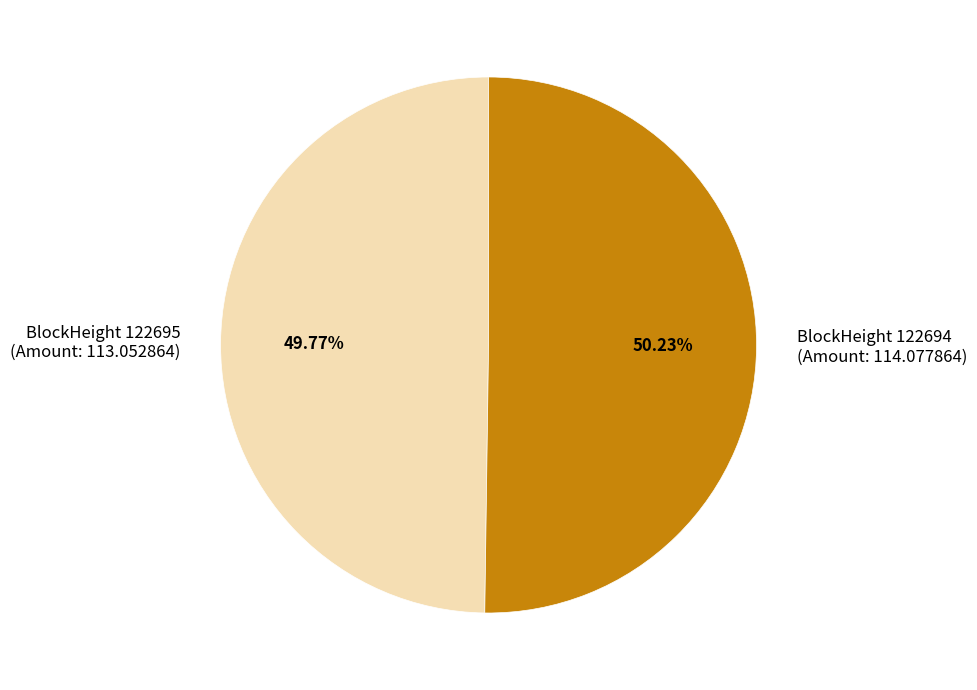

Do BlockHeight 122694 (Amount: 114.077864) and BlockHeight 122695 (Amount: 113.052864) together represent more than half of the pie?

Yes